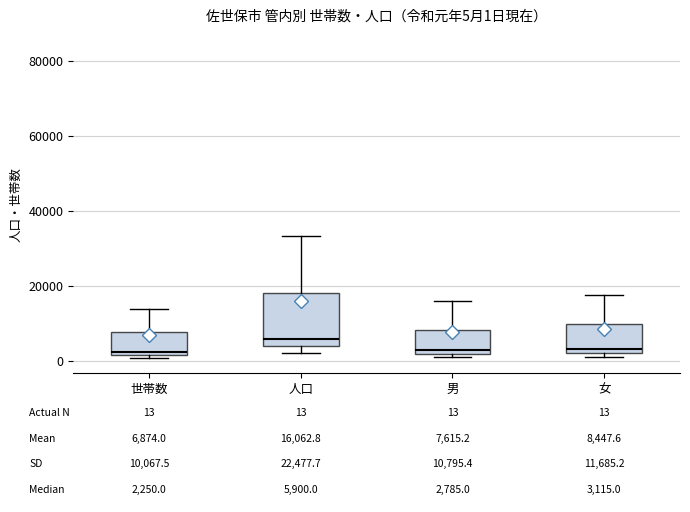

Comparing the boxes themselves (not the whiskers), which one is the tallest?

人口